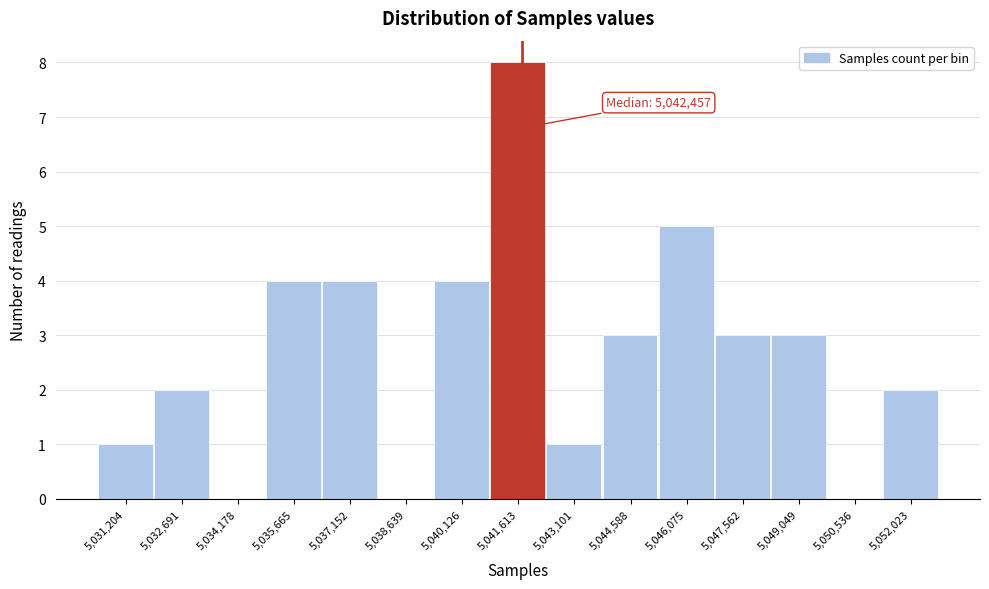

Reading left to right, what are all the values shown in this chart?

5,031,204=1	5,032,691=2	5,034,178=0	5,035,665=4	5,037,152=4	5,038,639=0	5,040,126=4	5,041,613=8	5,043,101=1	5,044,588=3	5,046,075=5	5,047,562=3	5,049,049=3	5,050,536=0	5,052,023=2